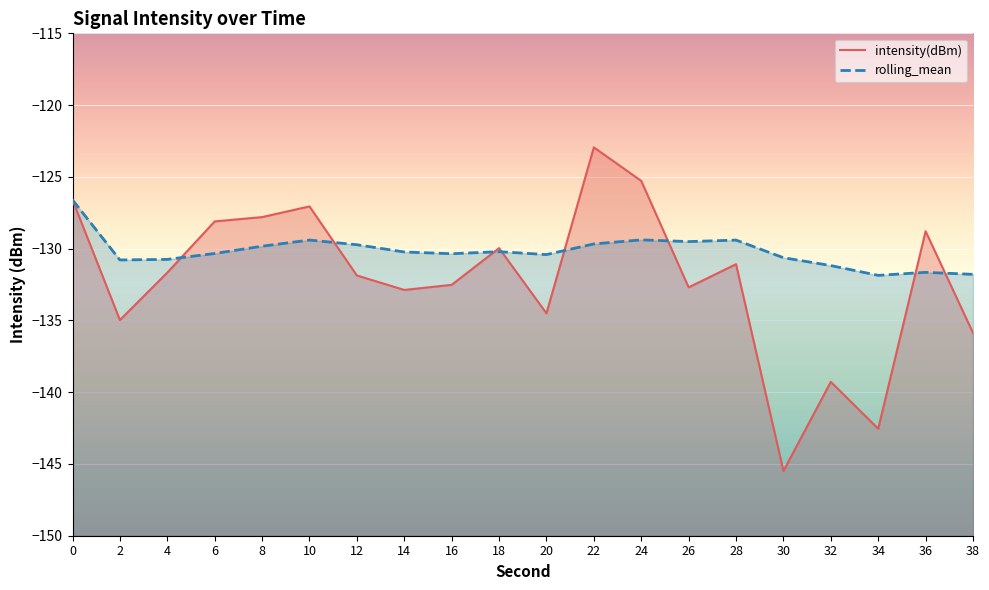

What is the value of the intensity(dBm) point at the 6th from the left?

-127.1